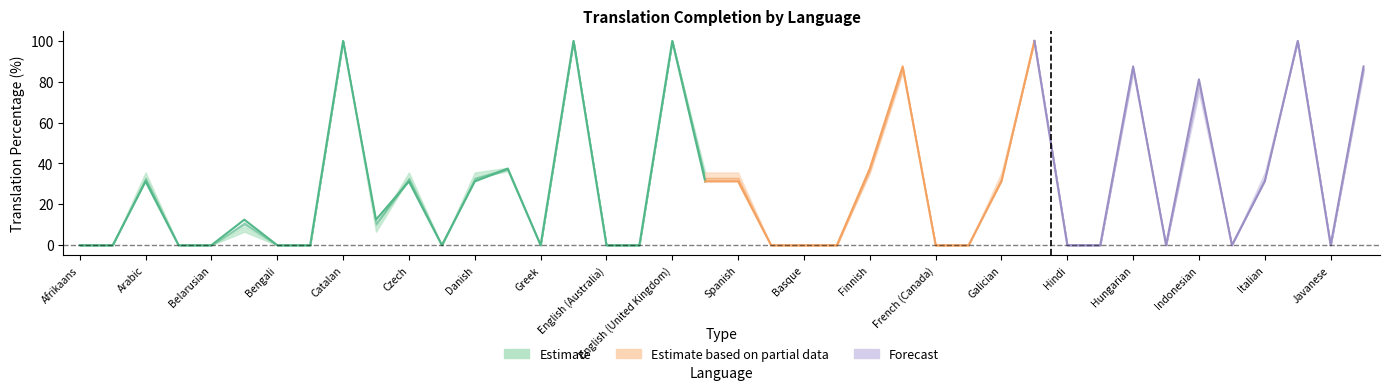

True or false: translated_words_percent has a value of 61.4 at Spanish.

False